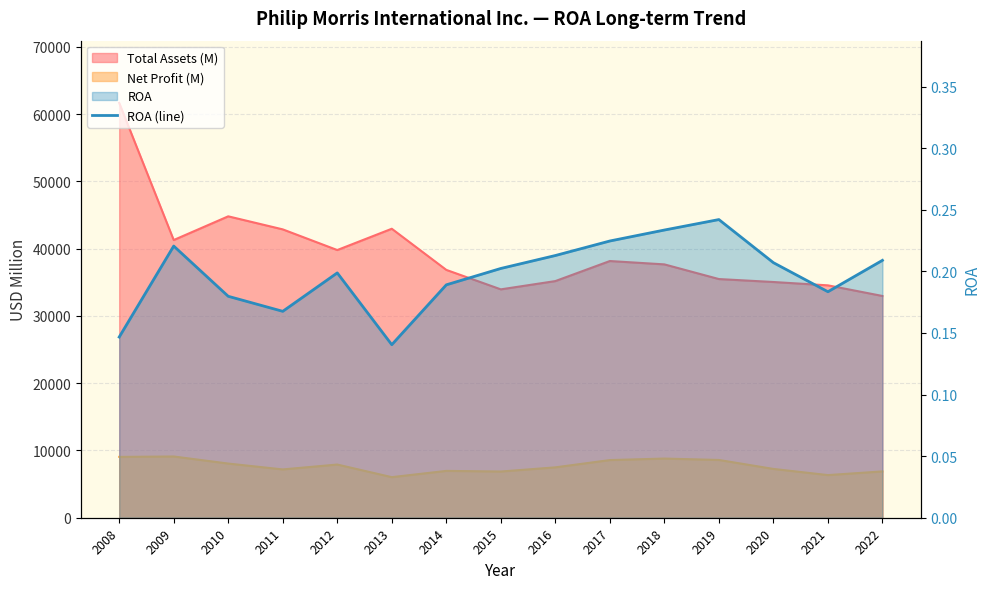

Where is the first local maximum?

2009